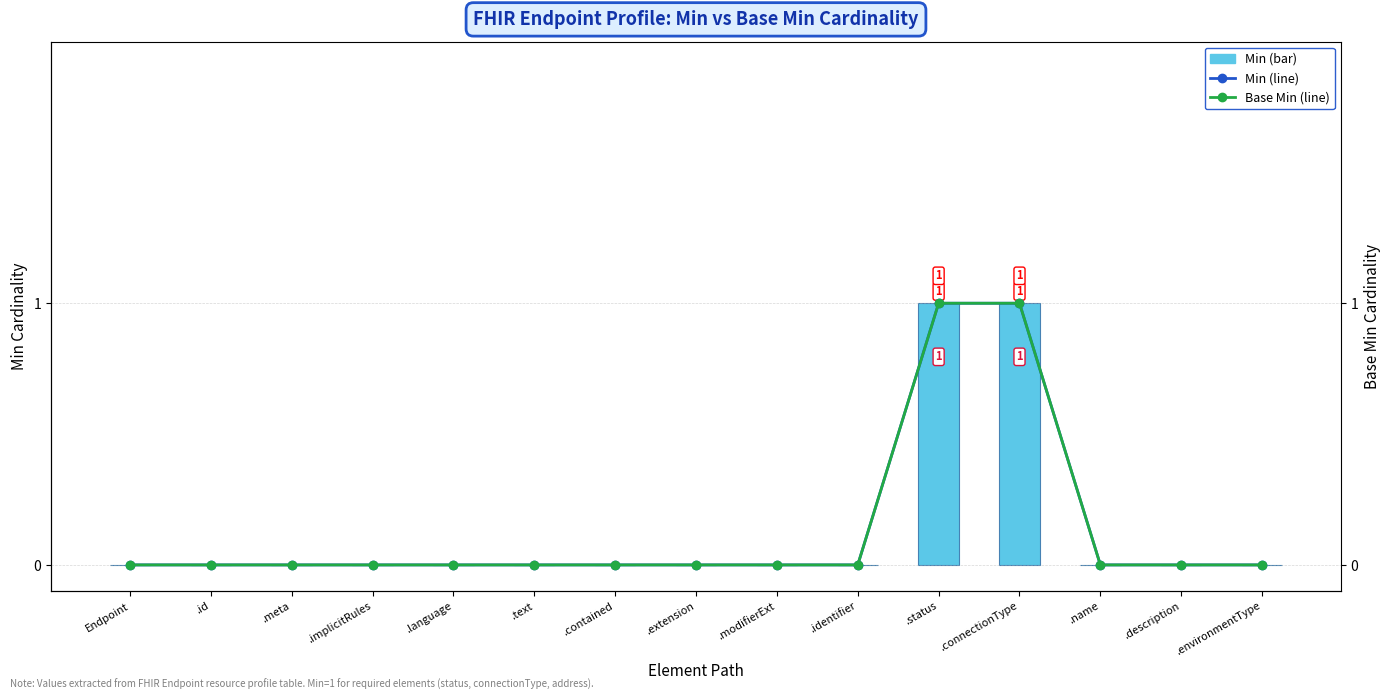

What is the difference between the maximum and minimum values in the Base Min series?

1